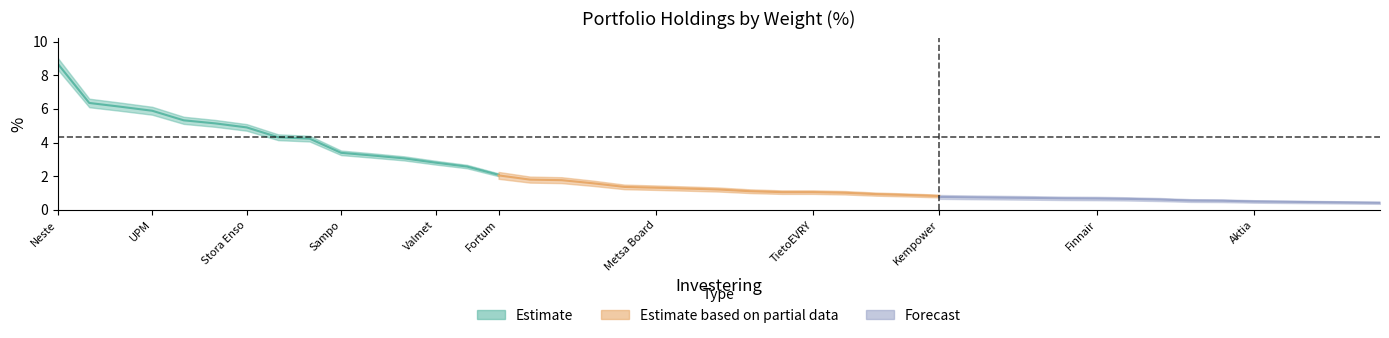

Where is Estimate based on partial data nearest to the value 1?

Kojamo